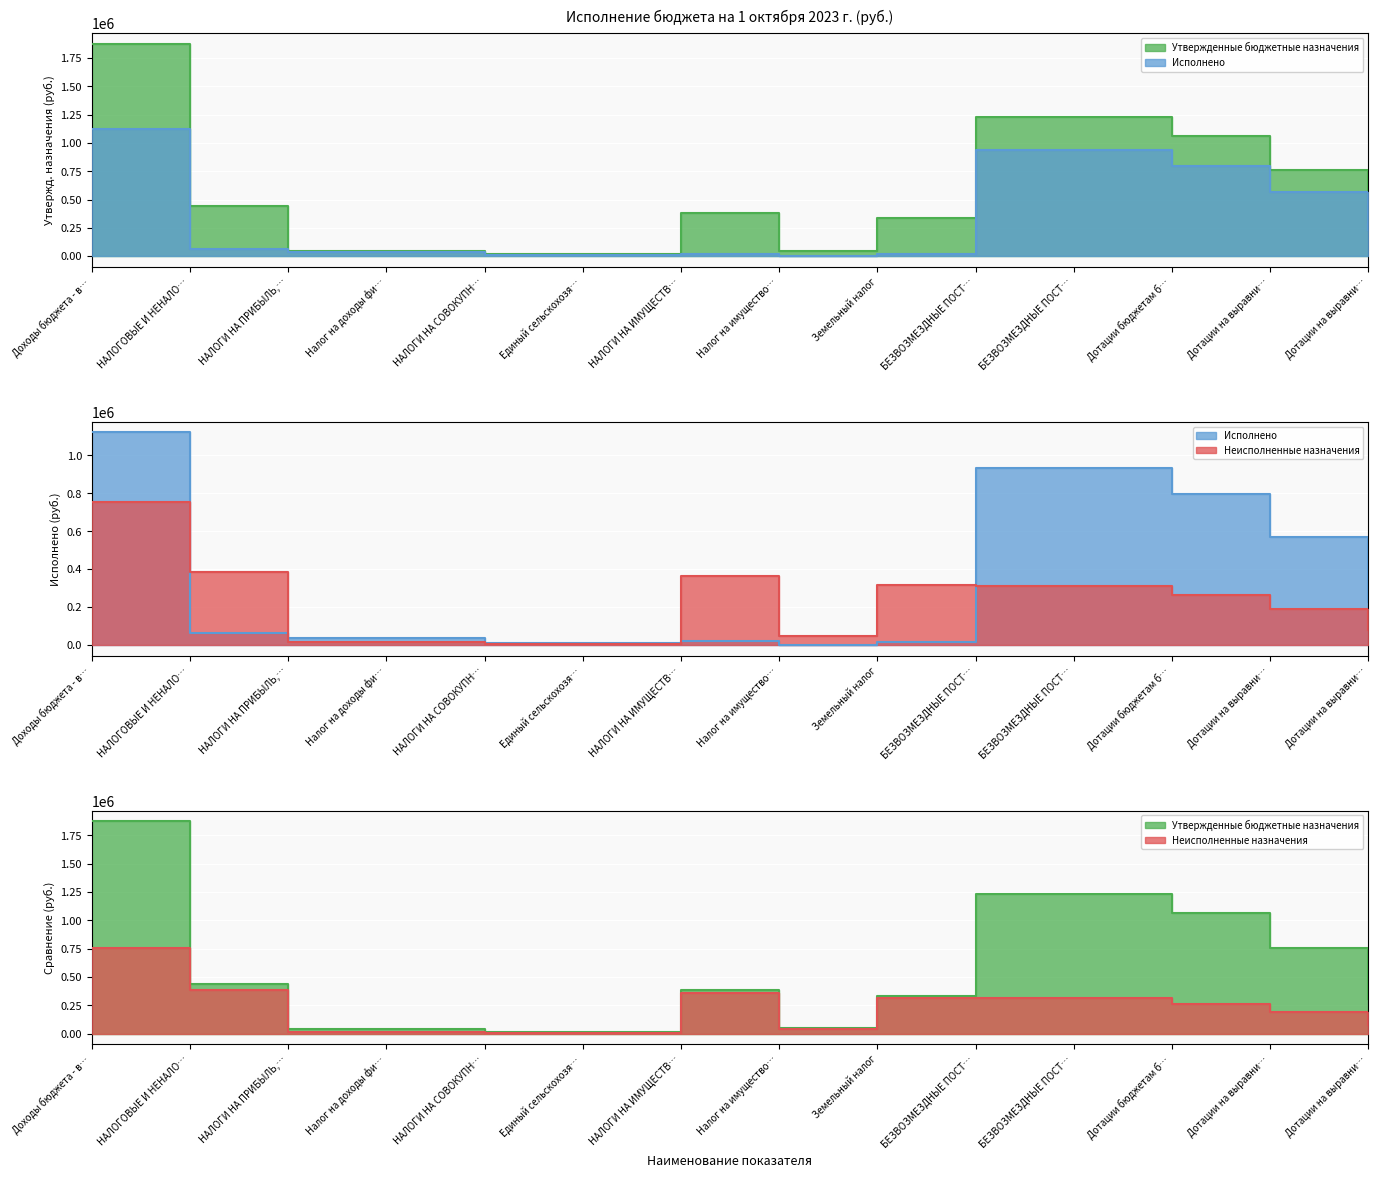

Which series changed the most between НАЛОГОВЫЕ И НЕНАЛО… and БЕЗВОЗМЕЗДНЫЕ ПОСТ…?

Исполнено